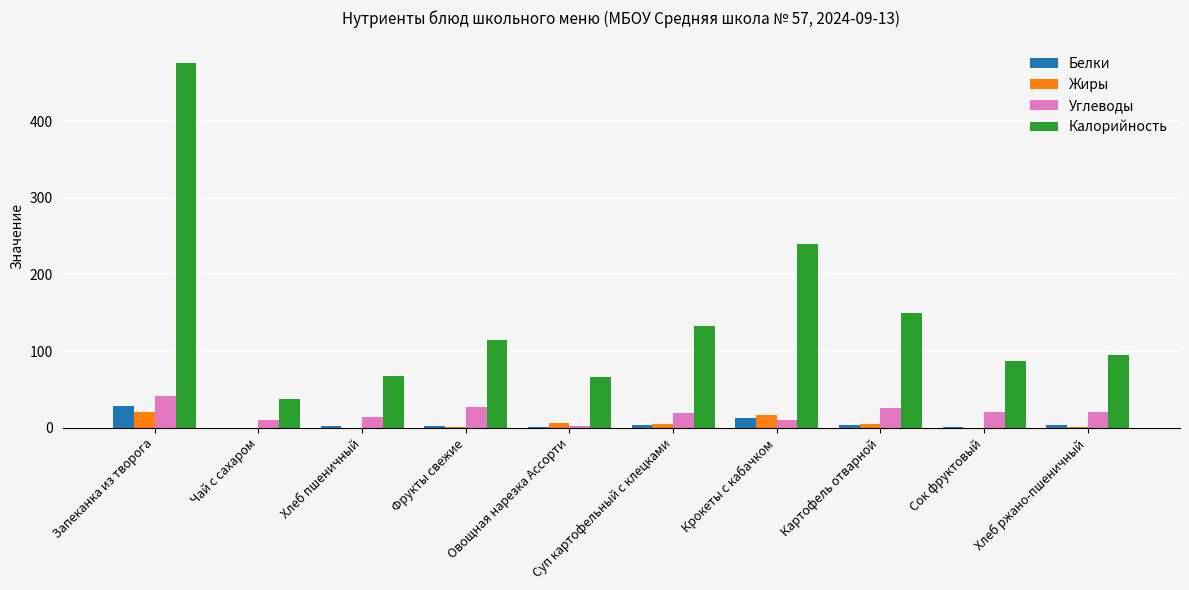

Which series changed the most between Запеканка из творога and Сок фруктовый?

Калорийность